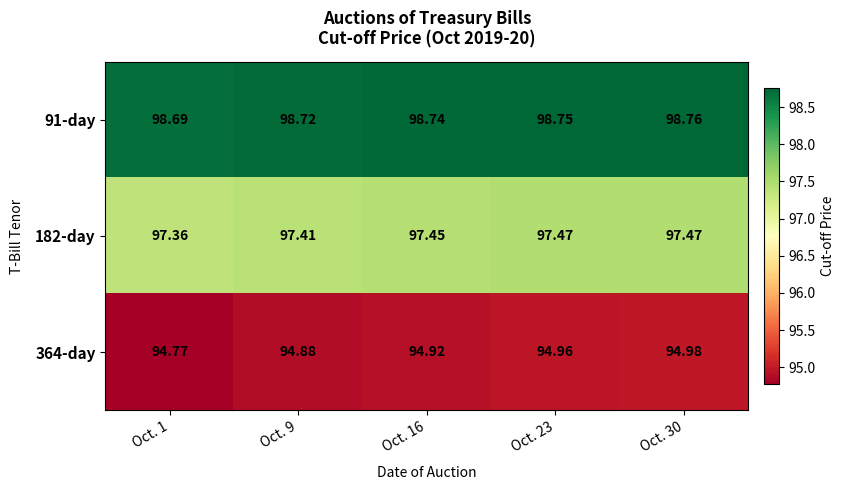

Reading left to right, what are all the values shown in this chart?

91-day: Oct. 1=98.7	Oct. 9=98.7	Oct. 16=98.7	Oct. 23=98.8	Oct. 30=98.8
182-day: Oct. 1=97.4	Oct. 9=97.4	Oct. 16=97.5	Oct. 23=97.5	Oct. 30=97.5
364-day: Oct. 1=94.8	Oct. 9=94.9	Oct. 16=94.9	Oct. 23=95.0	Oct. 30=95.0